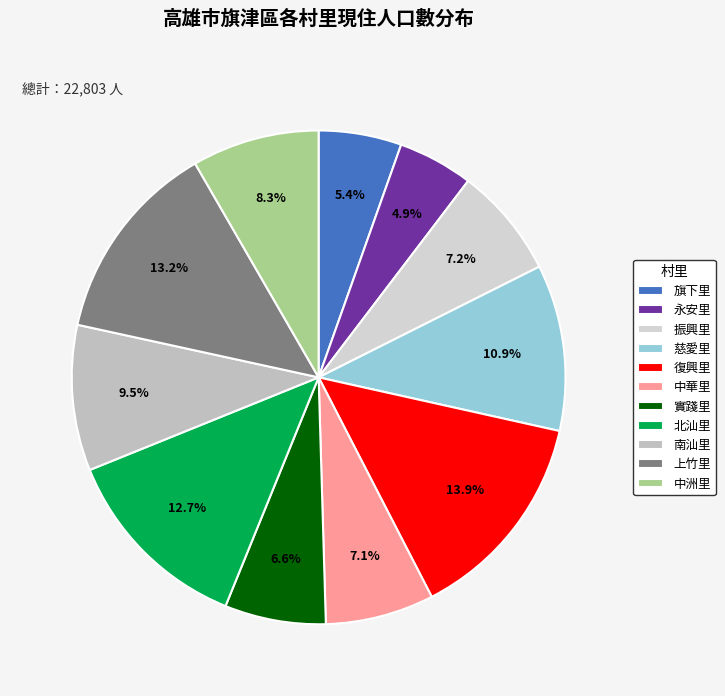

To the nearest percent, what portion does 慈愛里 represent?

11%